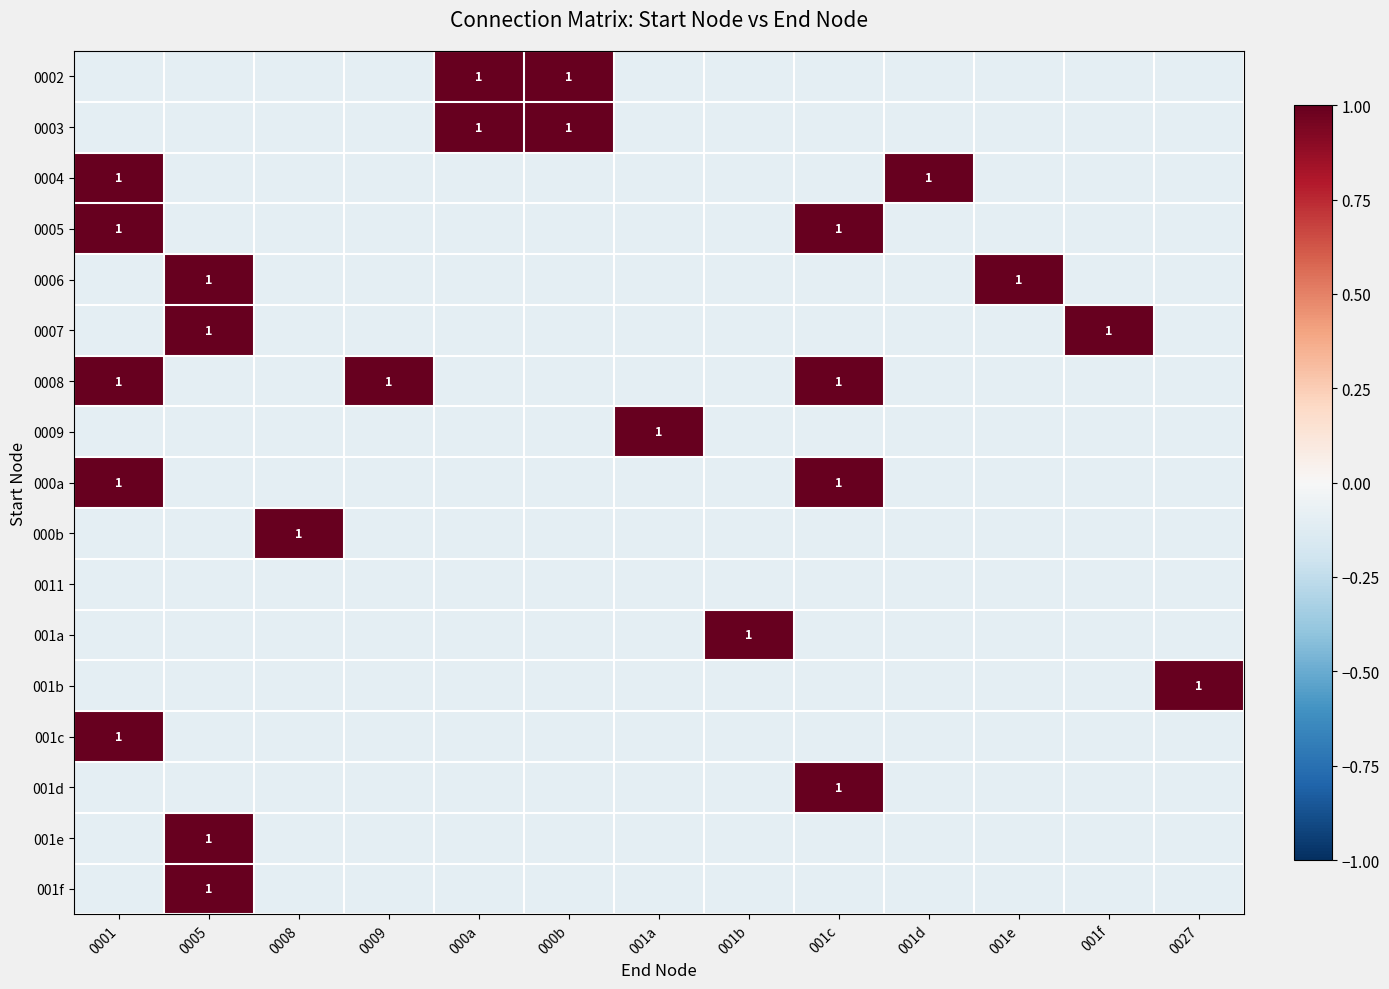

The 001e series shows 1.0 at 0005. True or false?

True